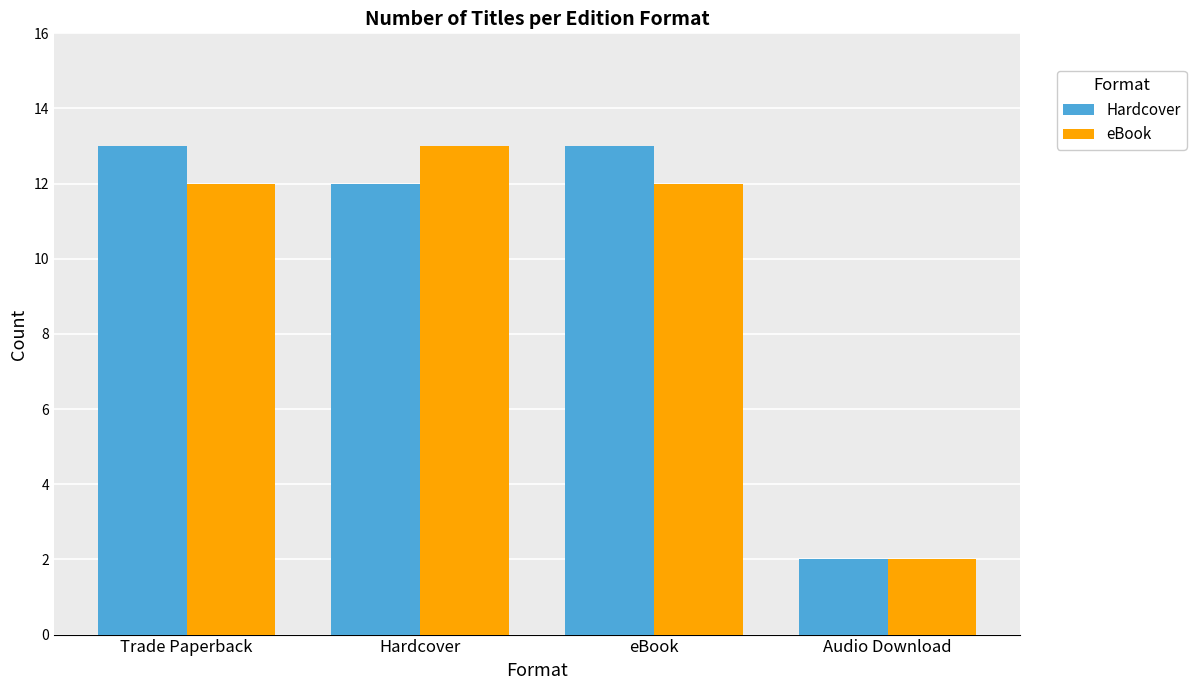

At eBook, list the series in order from largest to smallest.

Hardcover, eBook